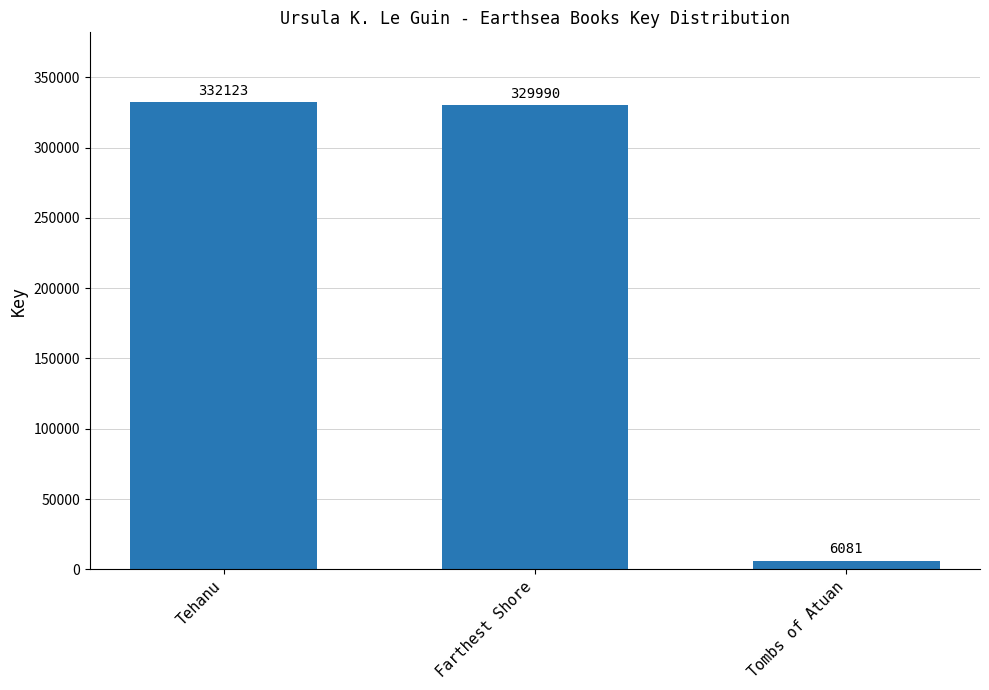

List the labels in order of value, smallest first.

Tombs of Atuan, Farthest Shore, Tehanu